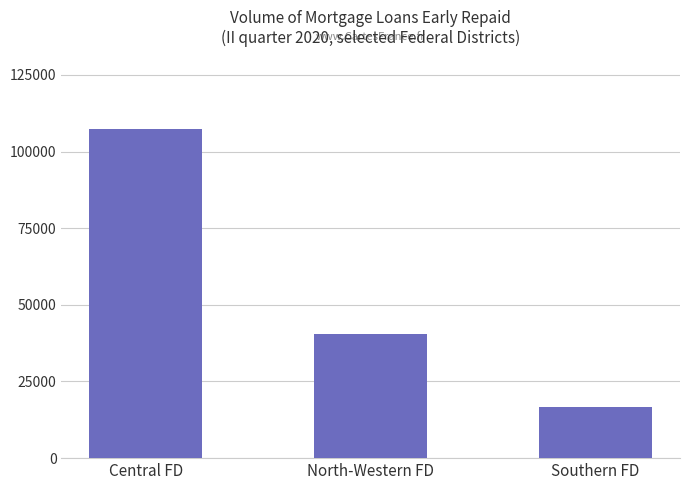

What is the difference between the maximum and minimum values?

90918